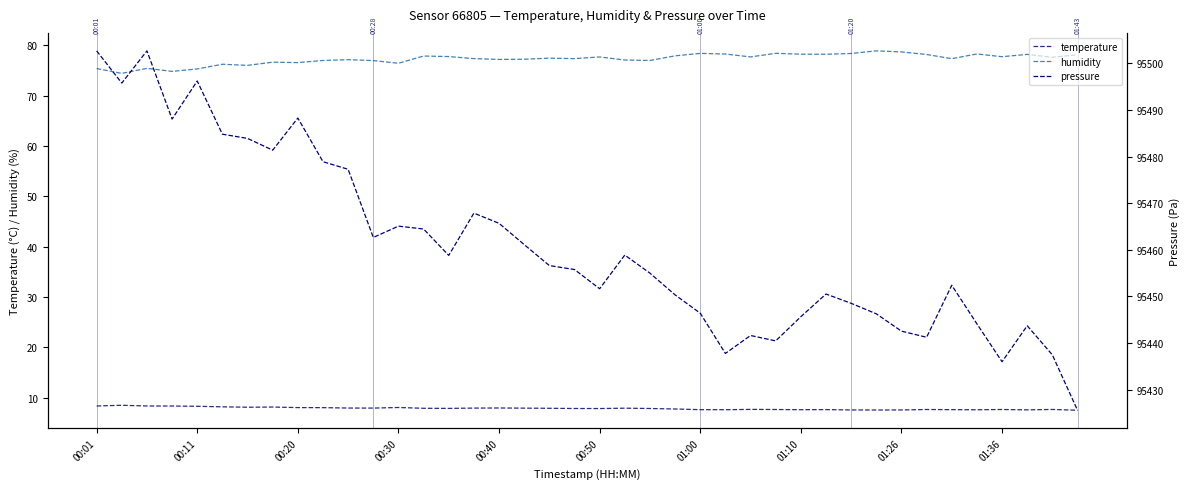

What is the spread (max minus min) of values at 22?

95447.1